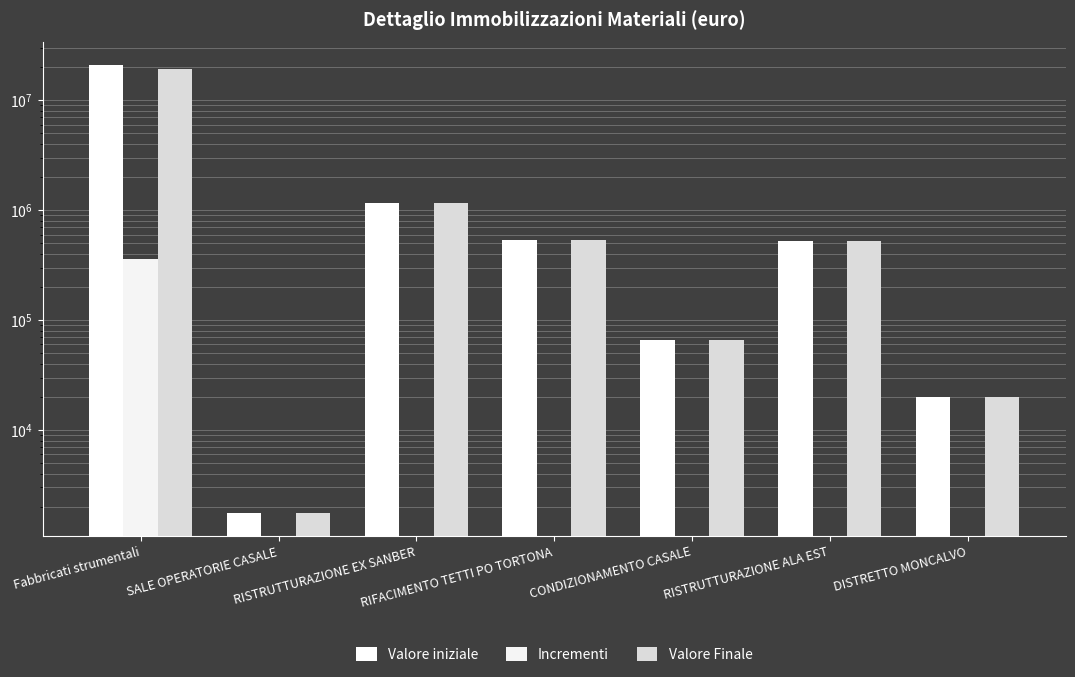

Where is Valore iniziale nearest to the value 10505122?

RISTRUTTURAZIONE EX SANBER